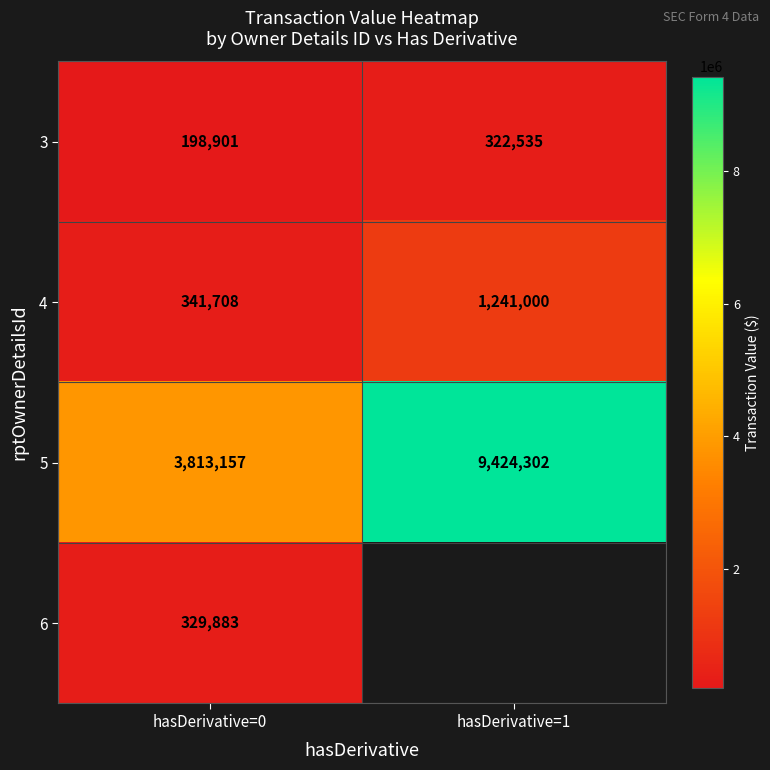

The value of 5 at hasDerivative=0 is 6006915.1. True or false?

False